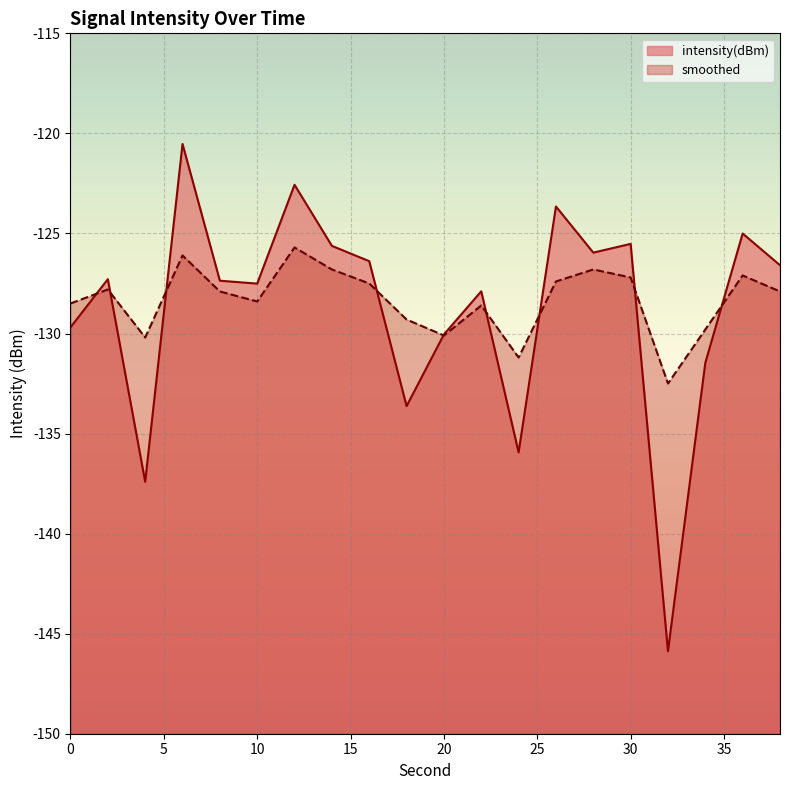

What is the total value across all series at 32?

-278.4